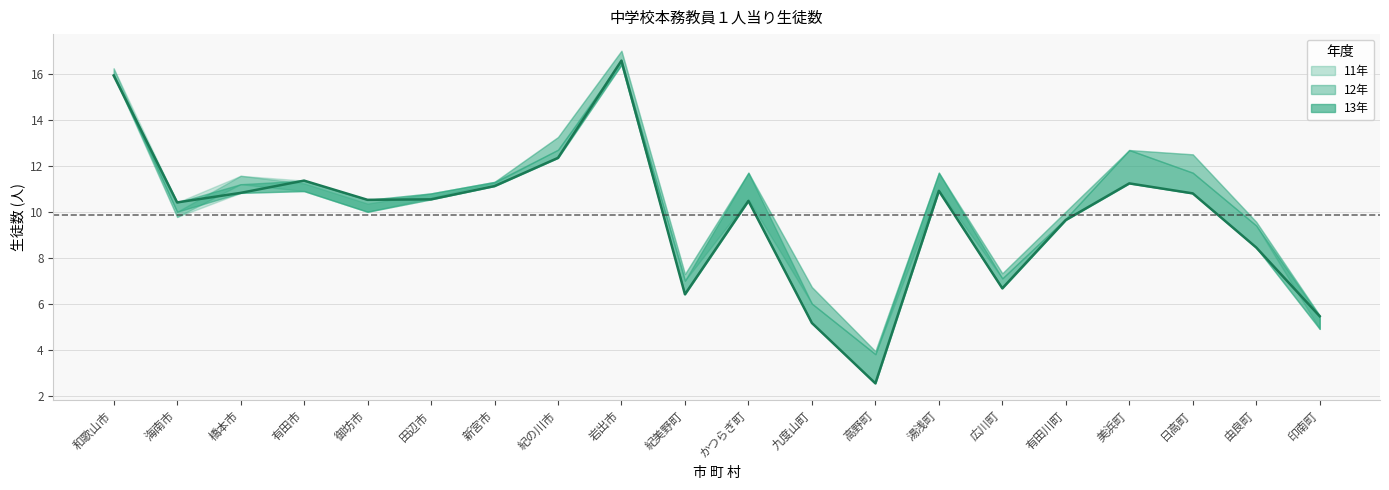

How many values are below 10?

7